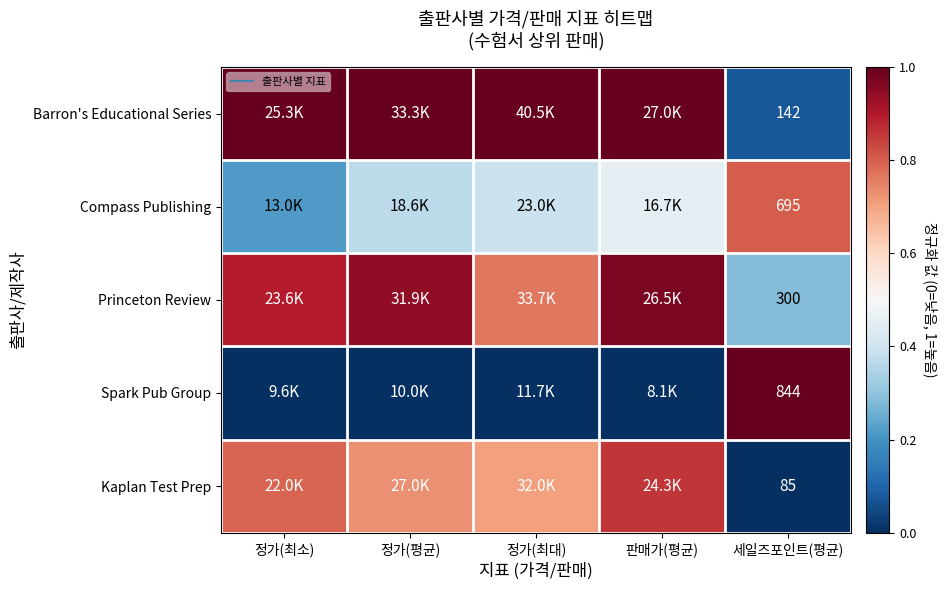

At which label is Princeton Review closest to 0?

세일즈포인트(평균)